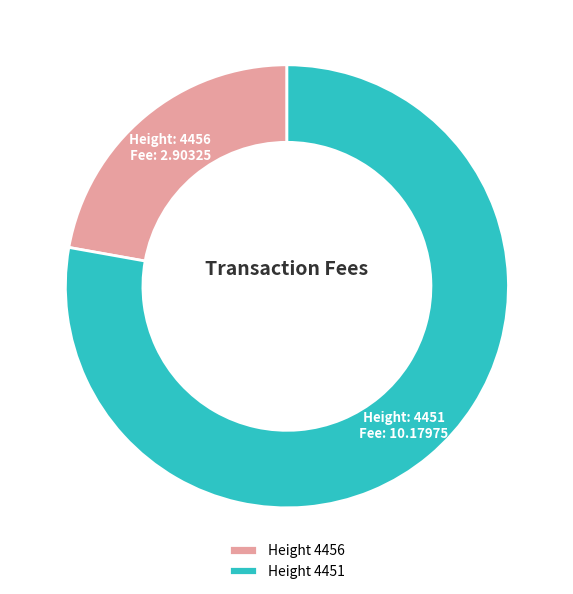

Do Height 4456 and Height 4451 together represent more than half of the pie?

Yes